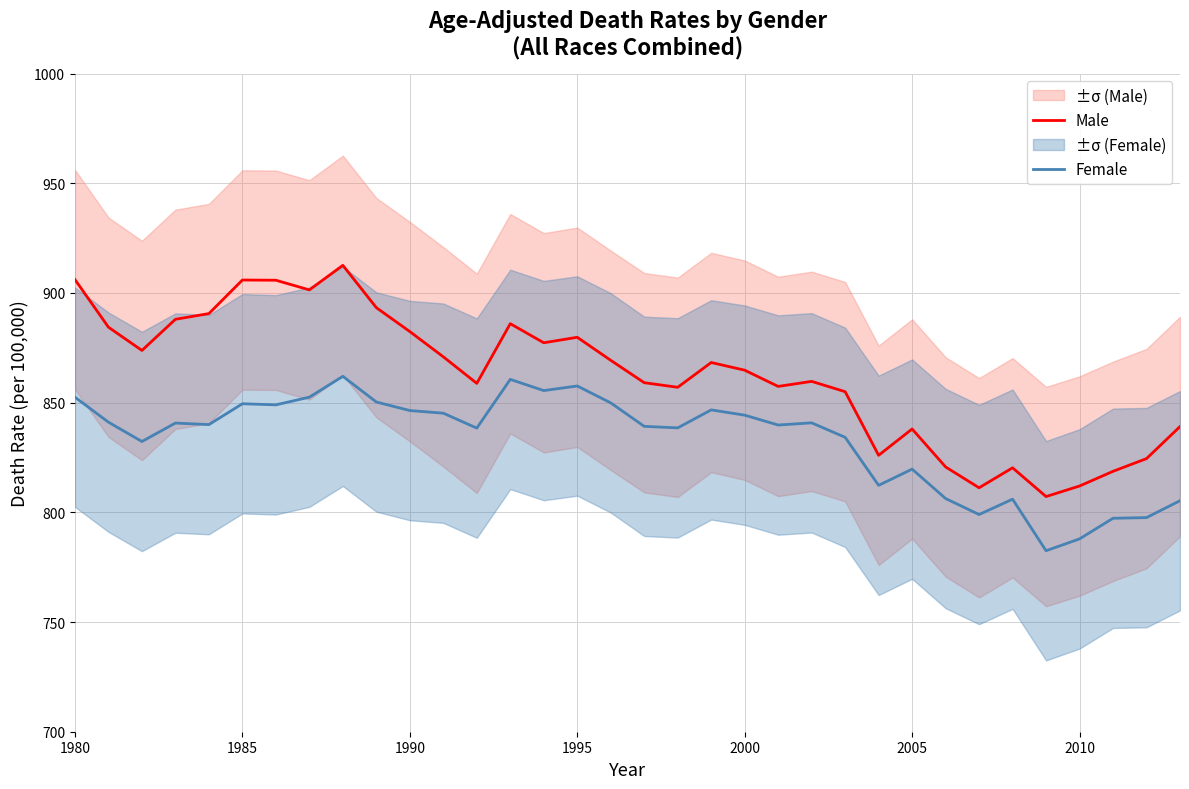

Which series has the largest total across all categories?

Male